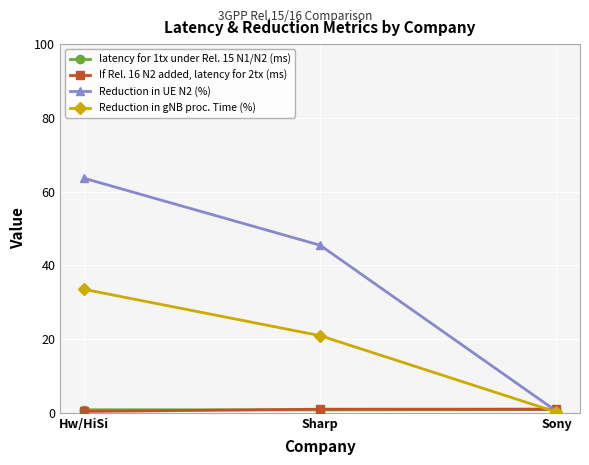

What is the difference between the highest and lowest values at Sharp?

44.7